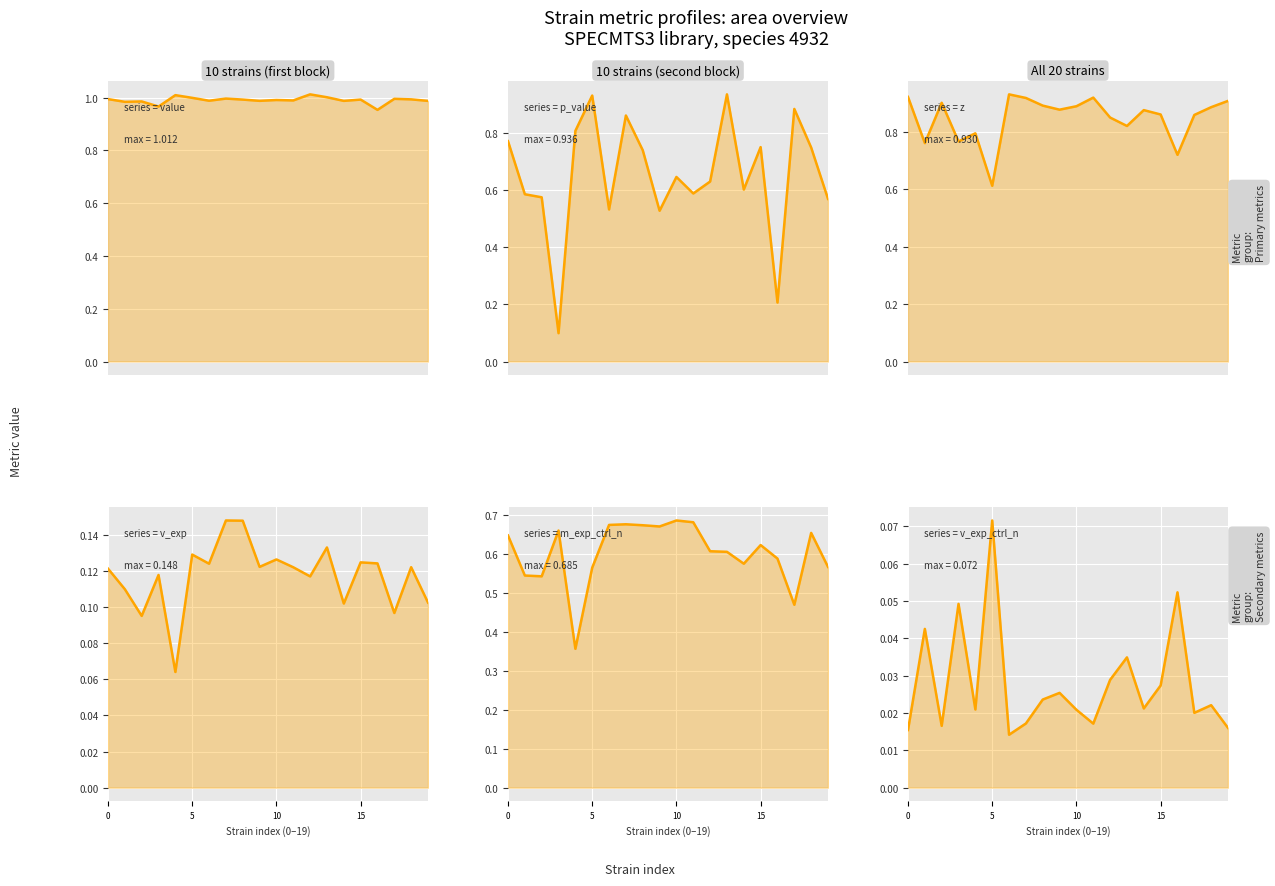

Is the value of v_exp_ctrl_n at 19 greater than the value of value at 9?

No